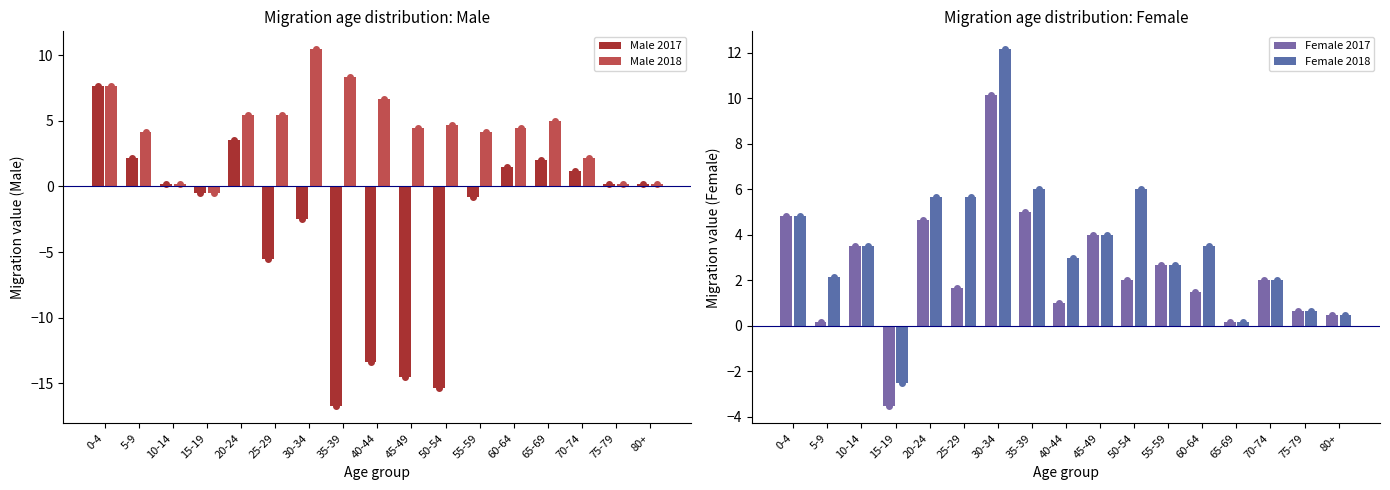

What is the sum of the Female 2018 values at 75-79 and 80+?

1.2